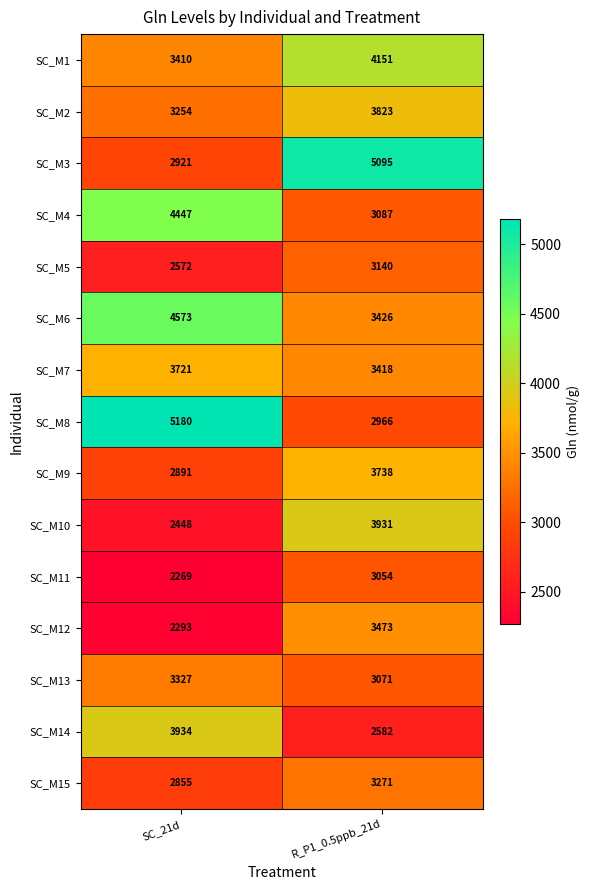

At how many categories does at least one series exceed 3999?

2